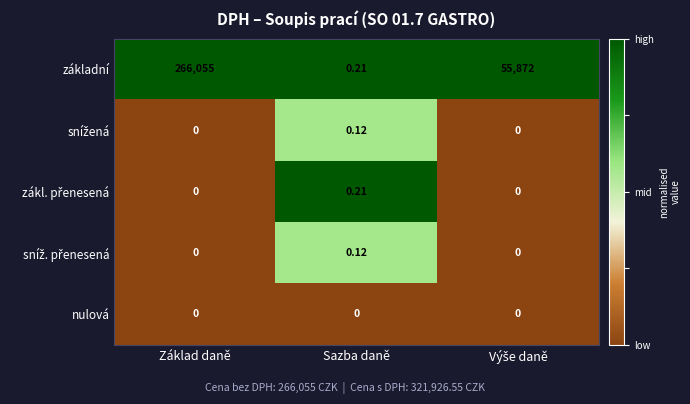

Which series has the largest range (max minus min)?

základní